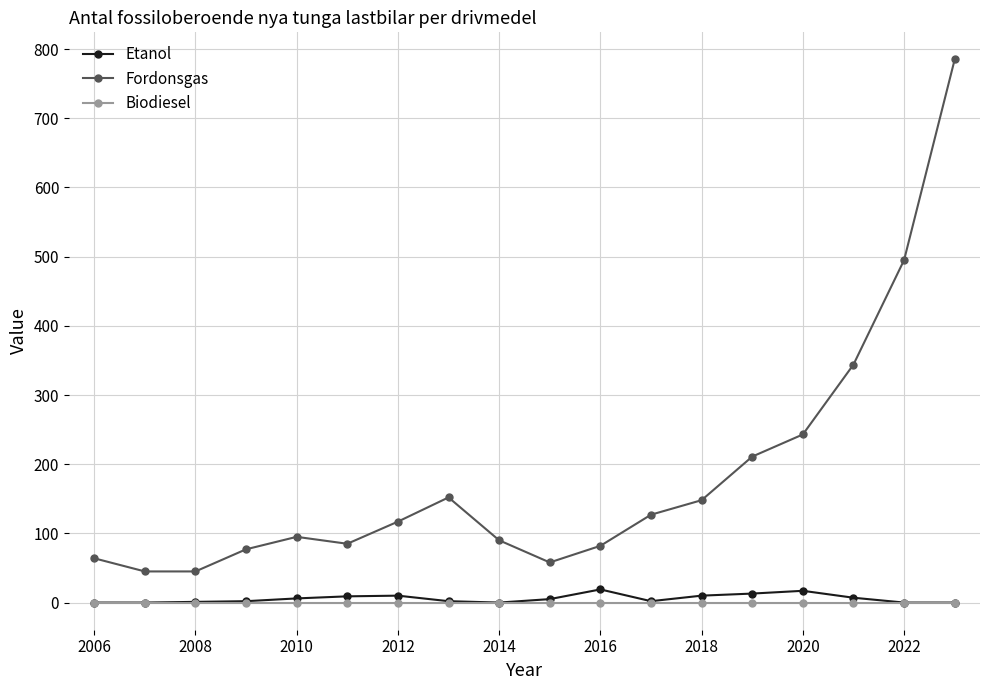

True or false: Biodiesel and Fordonsgas cross at least once.

False